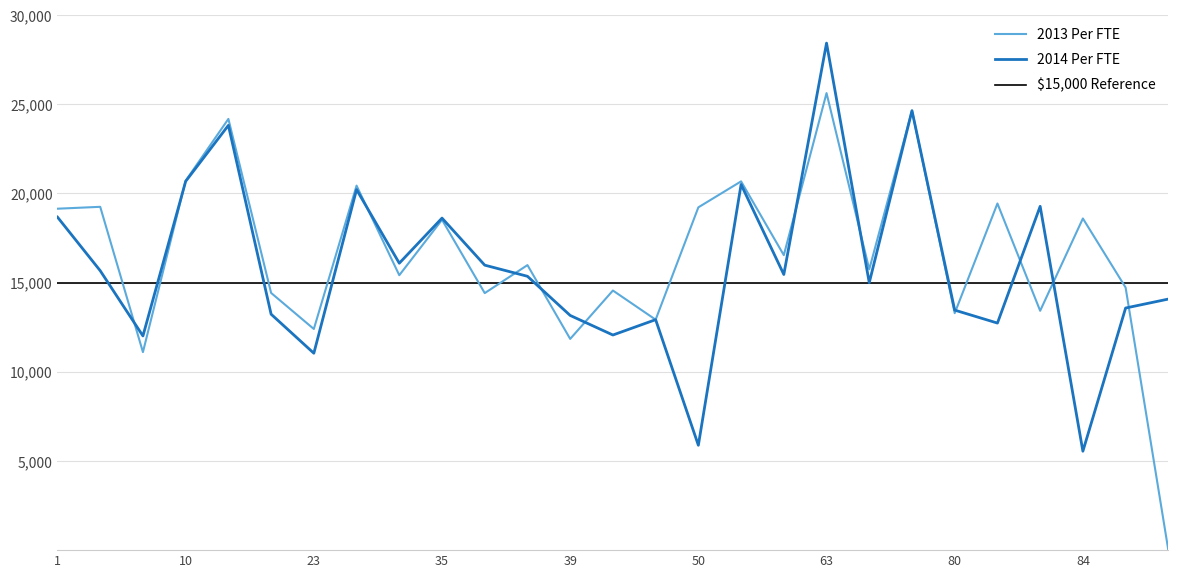

Read the 2013 Per FTE value at 32.

15417.3